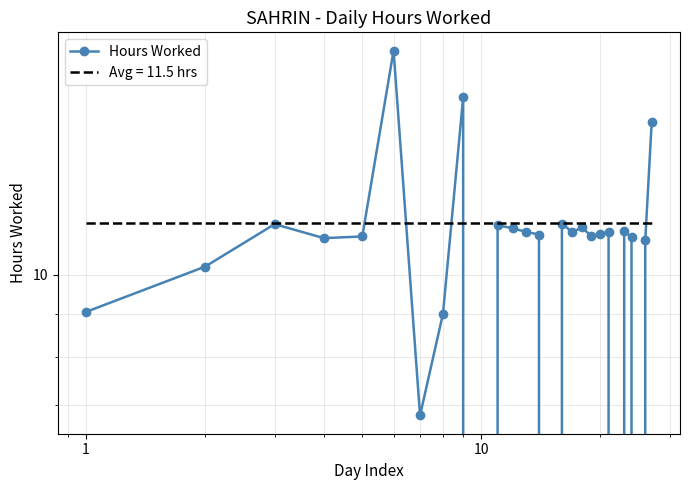

True or false: there are more than 0 points higher than both neighbors.

True